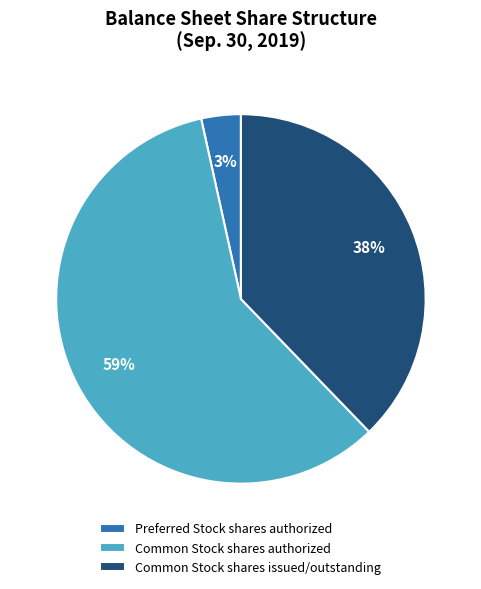

Is it true that Common Stock shares authorized is 73% of the pie?

False